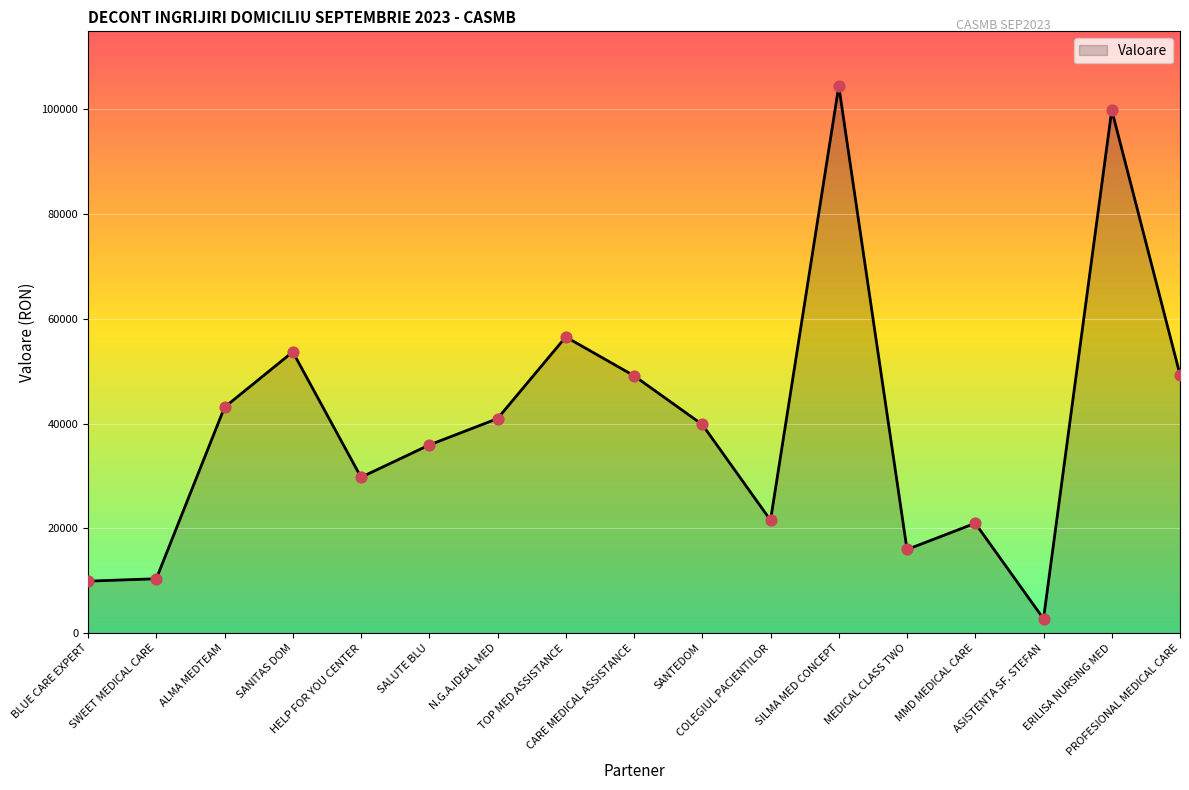

What is the change in value from SILMA MED CONCEPT to MMD MEDICAL CARE?

-83478.0